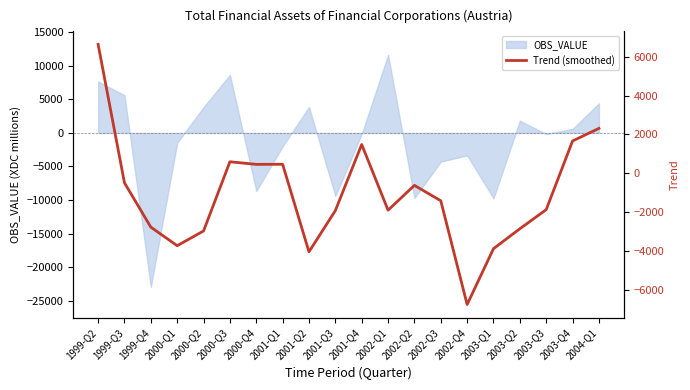

What is the change in value from 2001-Q1 to 2001-Q4?

+1021